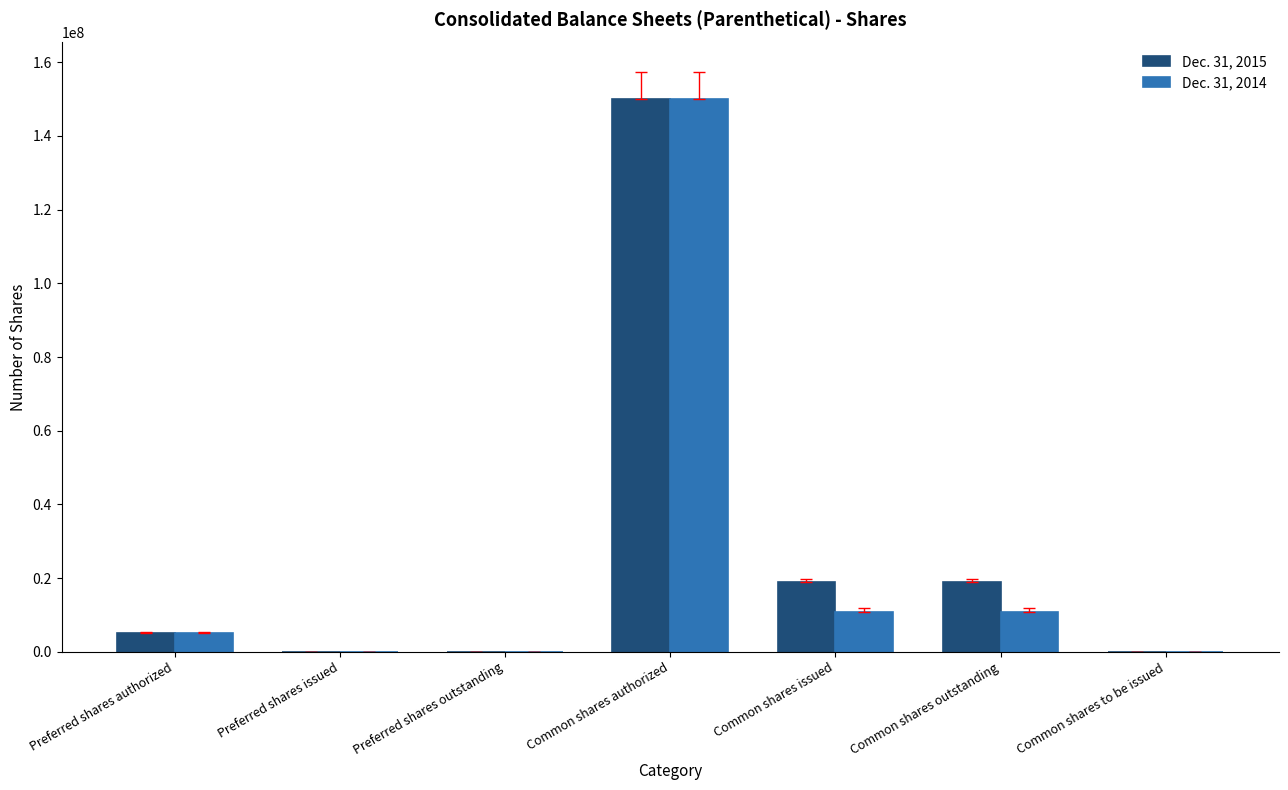

Is the value of Dec. 31, 2014 at Common shares authorized greater than the value of Dec. 31, 2015 at Preferred shares issued?

Yes